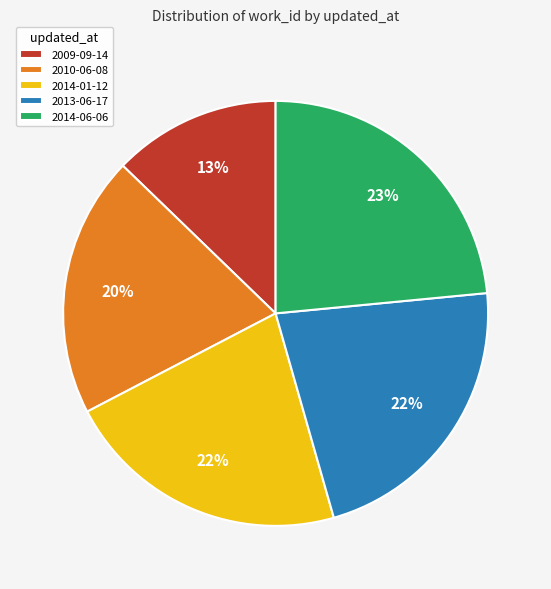

What percentage is the 2013-06-17 slice, to the nearest percent?

22%